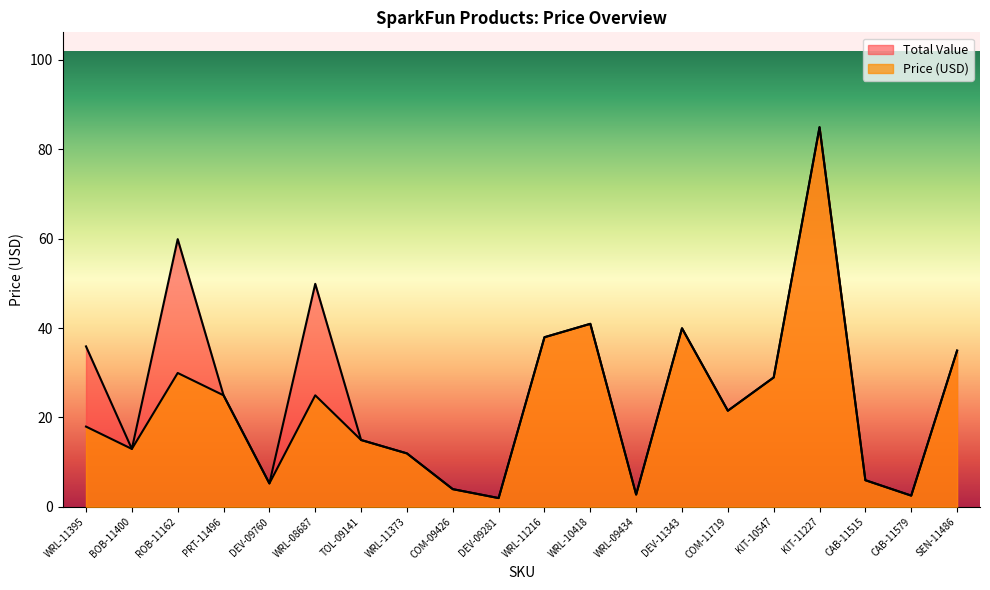

Which category has the highest value in the Price (USD) series?

KIT-11227